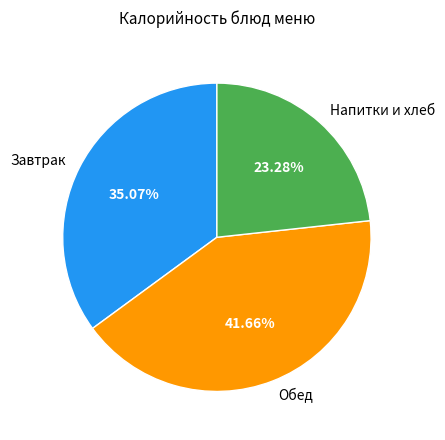

Is Завтрак the majority of the pie?

No